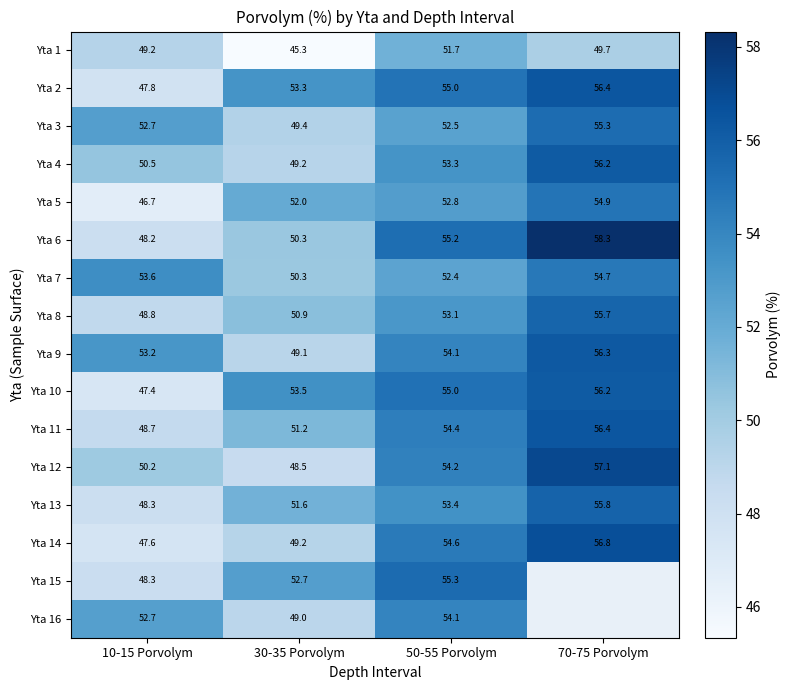

List the series in order of their peak value, highest first.

Yta 6, Yta 12, Yta 14, Yta 2, Yta 11, Yta 9, Yta 4, Yta 10, Yta 13, Yta 8, Yta 15, Yta 3, Yta 5, Yta 7, Yta 16, Yta 1